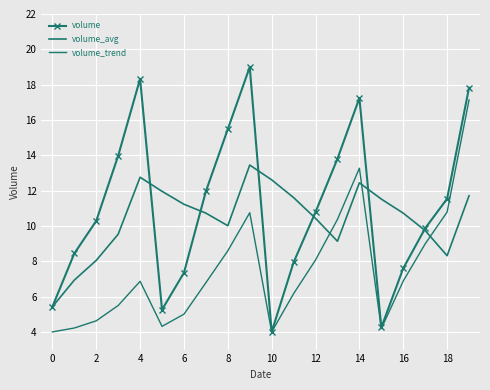

What is the maximum value for volume_avg?

13.4